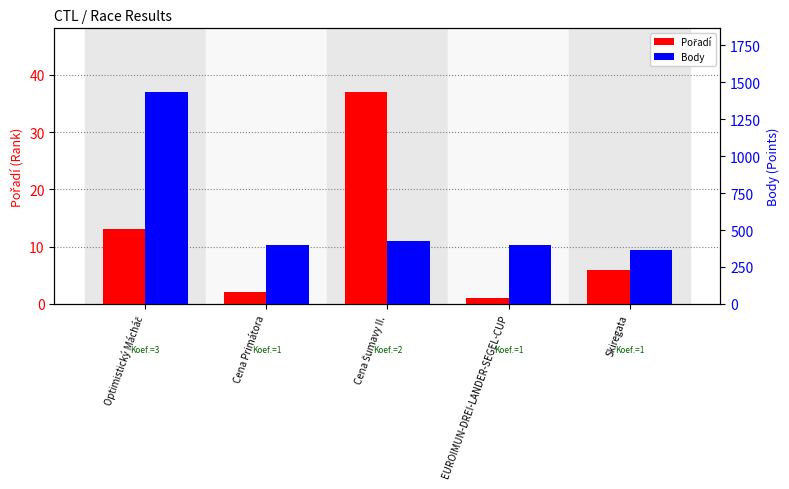

What is the value of the Pořadí bar at the 3rd from the left?

37